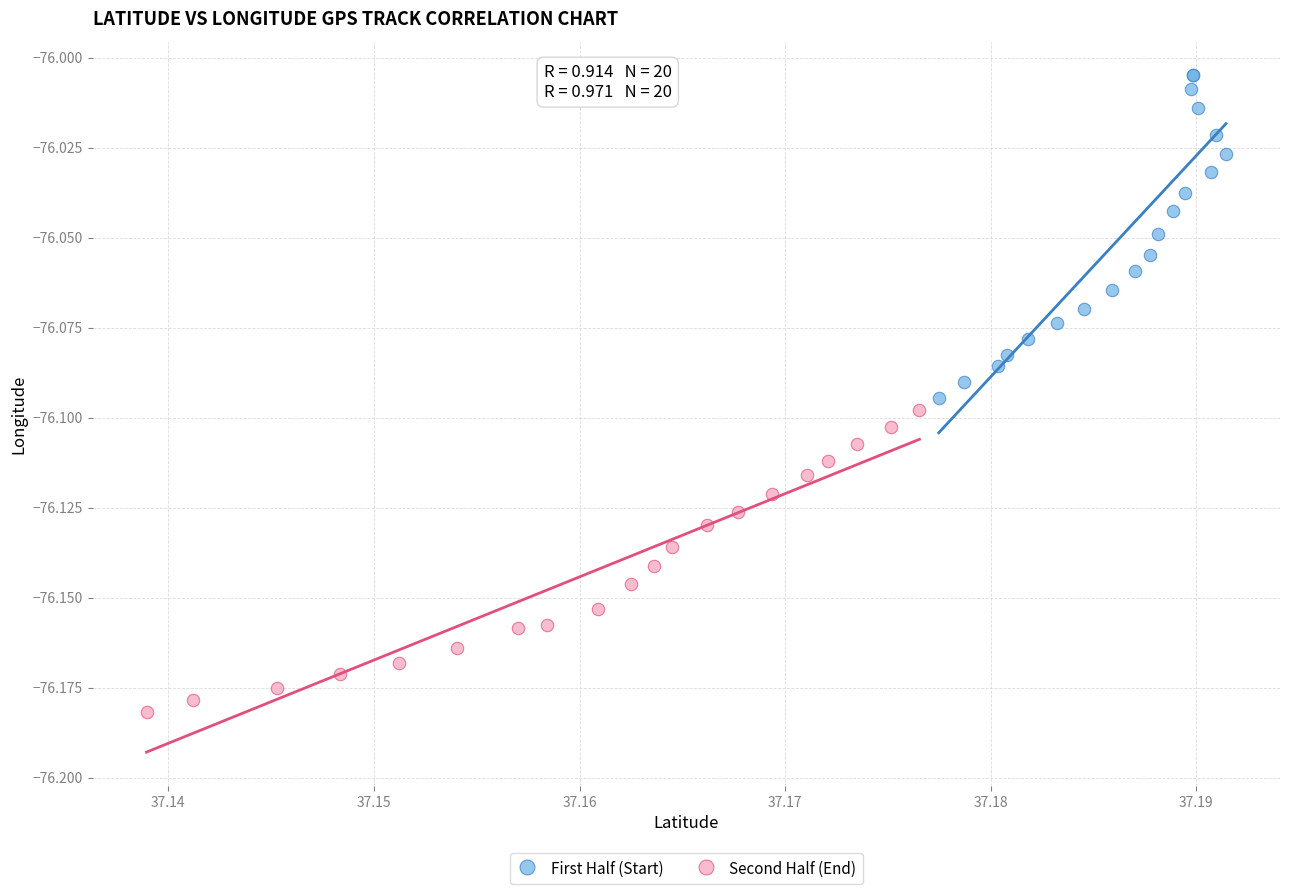

What are all the series names shown in the legend?

First Half (Start), Second Half (End)